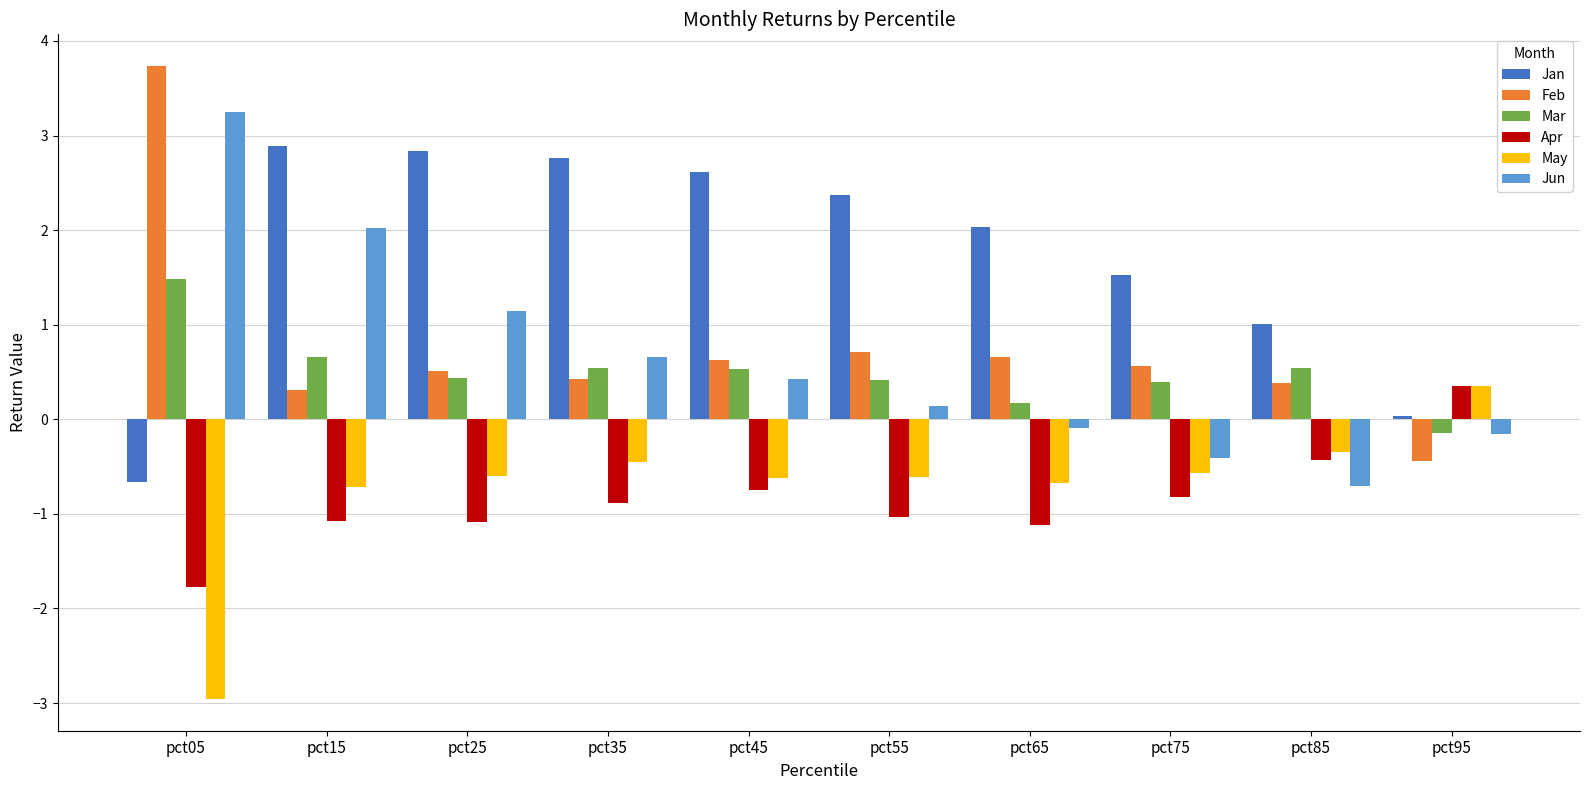

Which series has the widest spread of values?

Feb